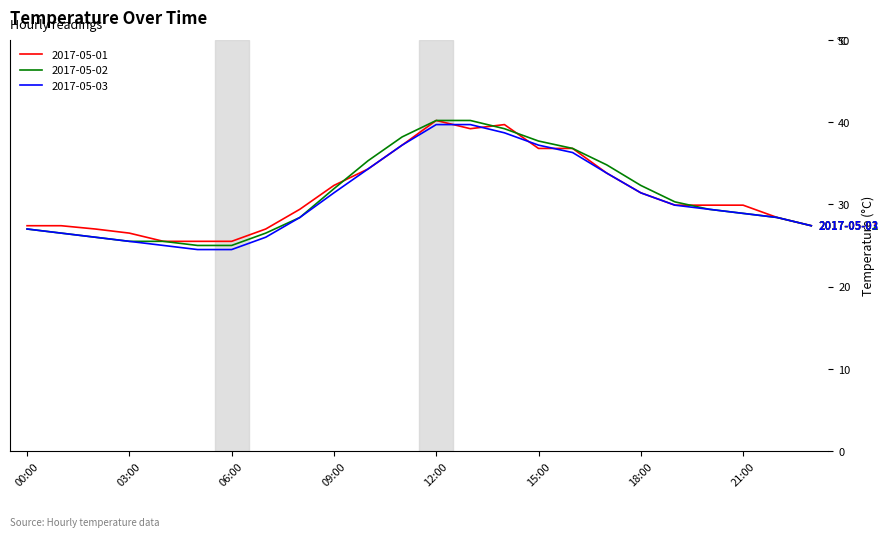

What is the lowest value of the 2017-05-02 series?

25.0